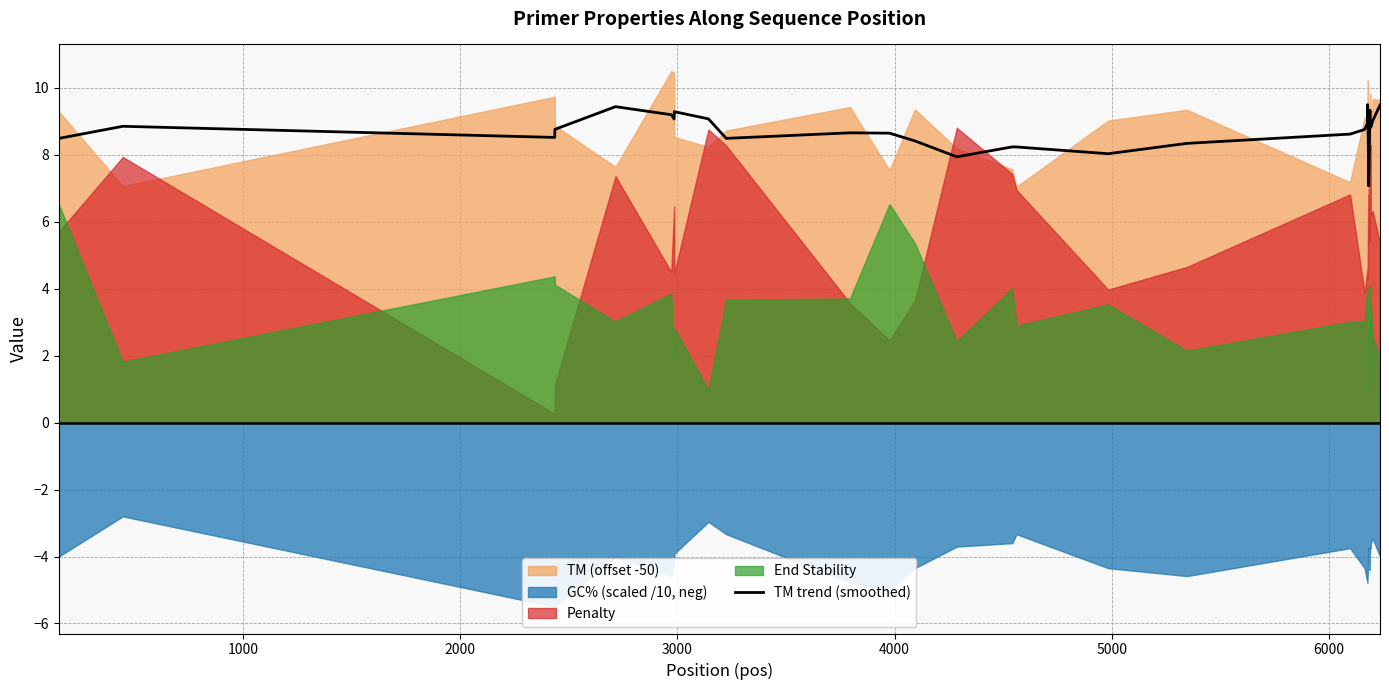

The value at 8 is 3.3. True or false?

False